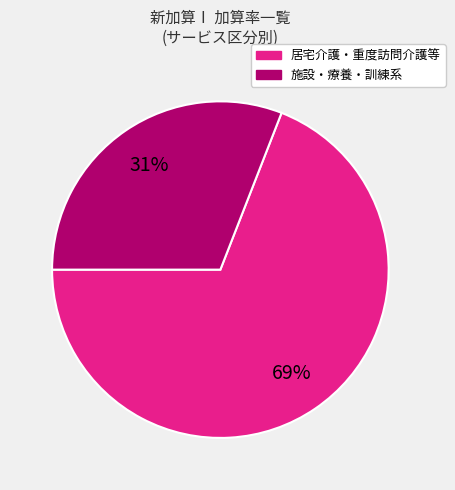

Is there any slice that represents more than half of the pie?

Yes